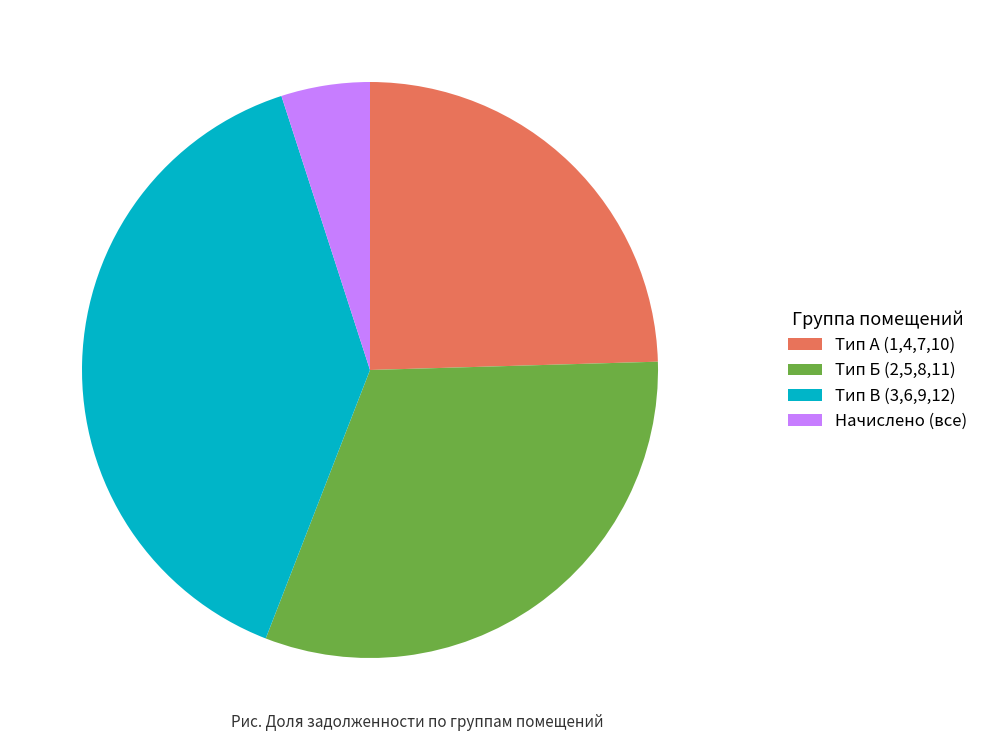

True or false: Тип Б (2,5,8,11) accounts for 31% of the total.

True